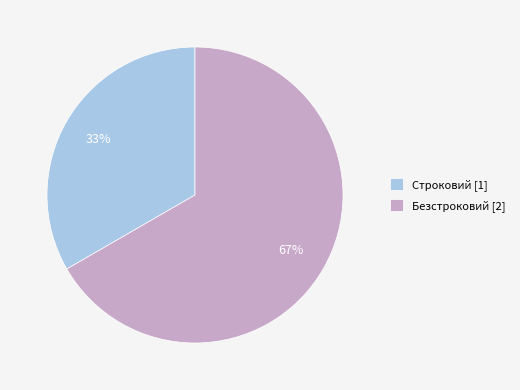

Between Безстроковий [2] and Строковий [1], which is larger?

Безстроковий [2]